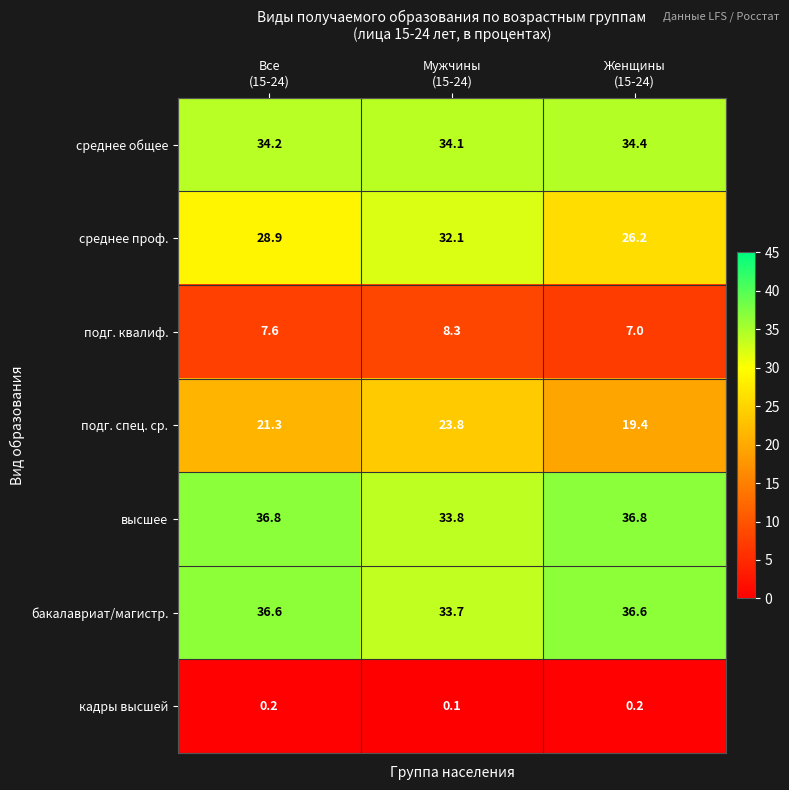

Count the среднее общее values in the range 34 to 35.

3